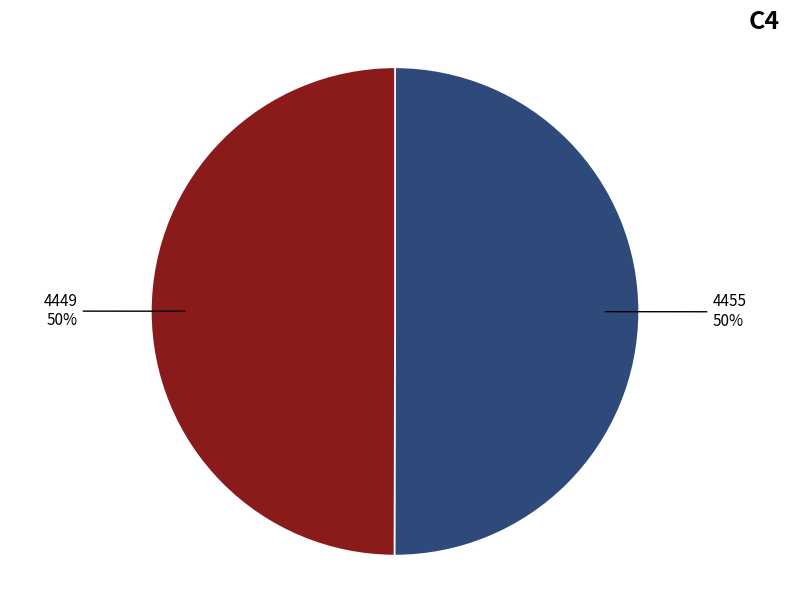

To the nearest percent, what percentage of the pie is 4449?

50%